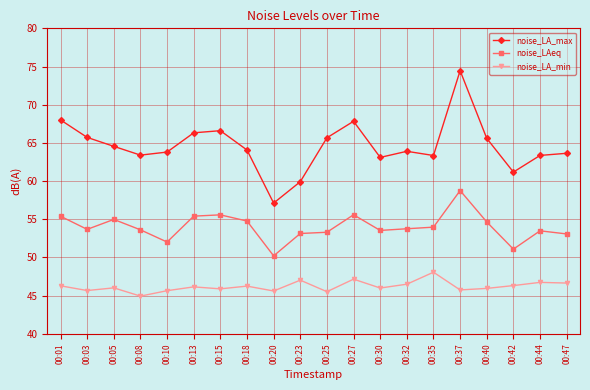

What is the greatest value displayed?

74.5